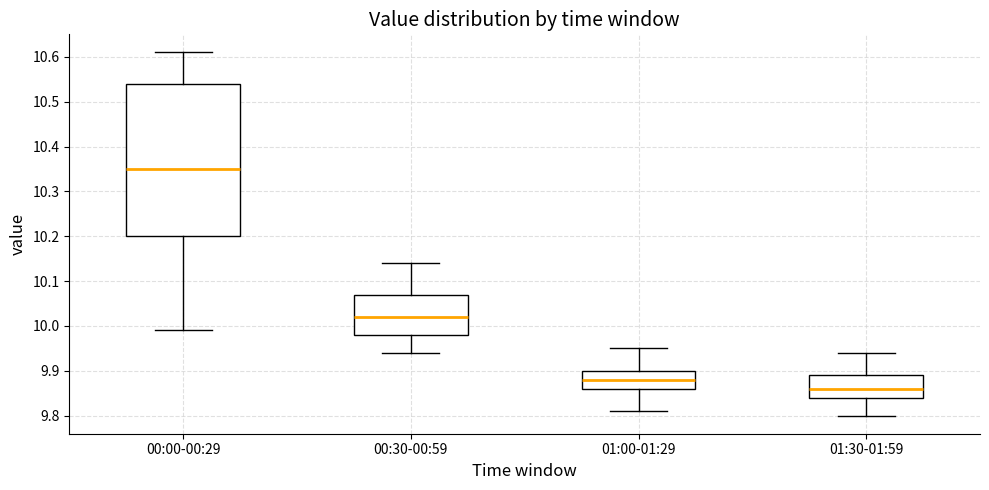

Reading left to right, read every box against the y-axis: the position of its median line, the range the box covers, and the ends of its whiskers. The values are not printed on the chart, so give them approximately, as read against the axis.

00:00-00:29: median 10.35, box 10.20 to 10.54, whiskers 9.99 to 10.61
00:30-00:59: median 10.02, box 9.98 to 10.07, whiskers 9.94 to 10.14
01:00-01:29: median 9.88, box 9.86 to 9.90, whiskers 9.81 to 9.95
01:30-01:59: median 9.86, box 9.84 to 9.89, whiskers 9.80 to 9.94